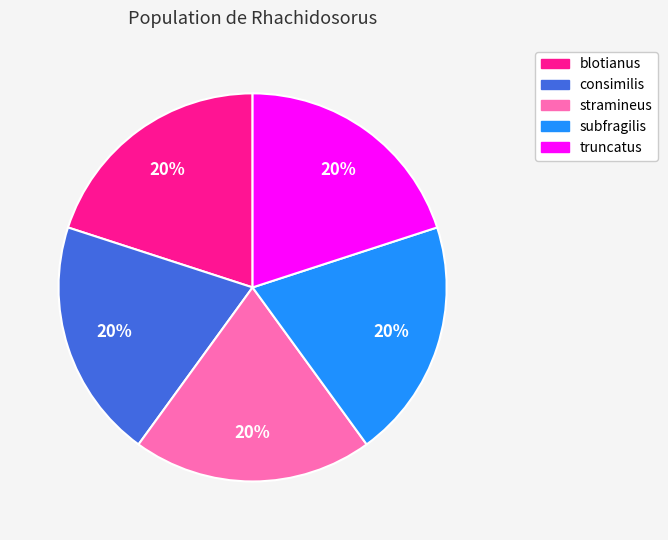

Does stramineus represent more than half of the total?

No